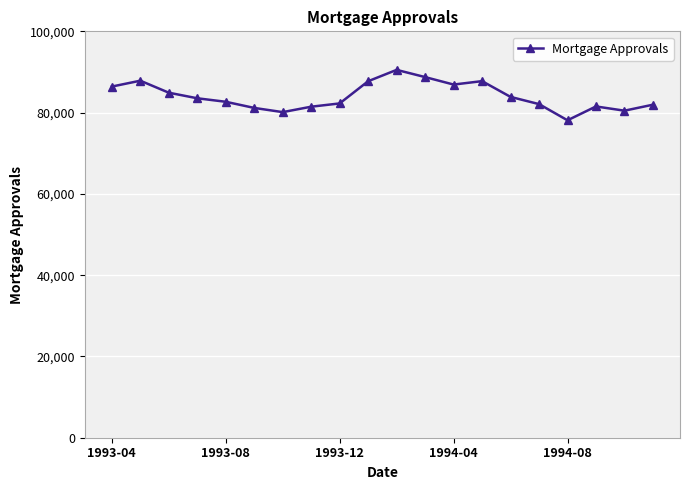

What is the maximum value shown in the chart?

90516